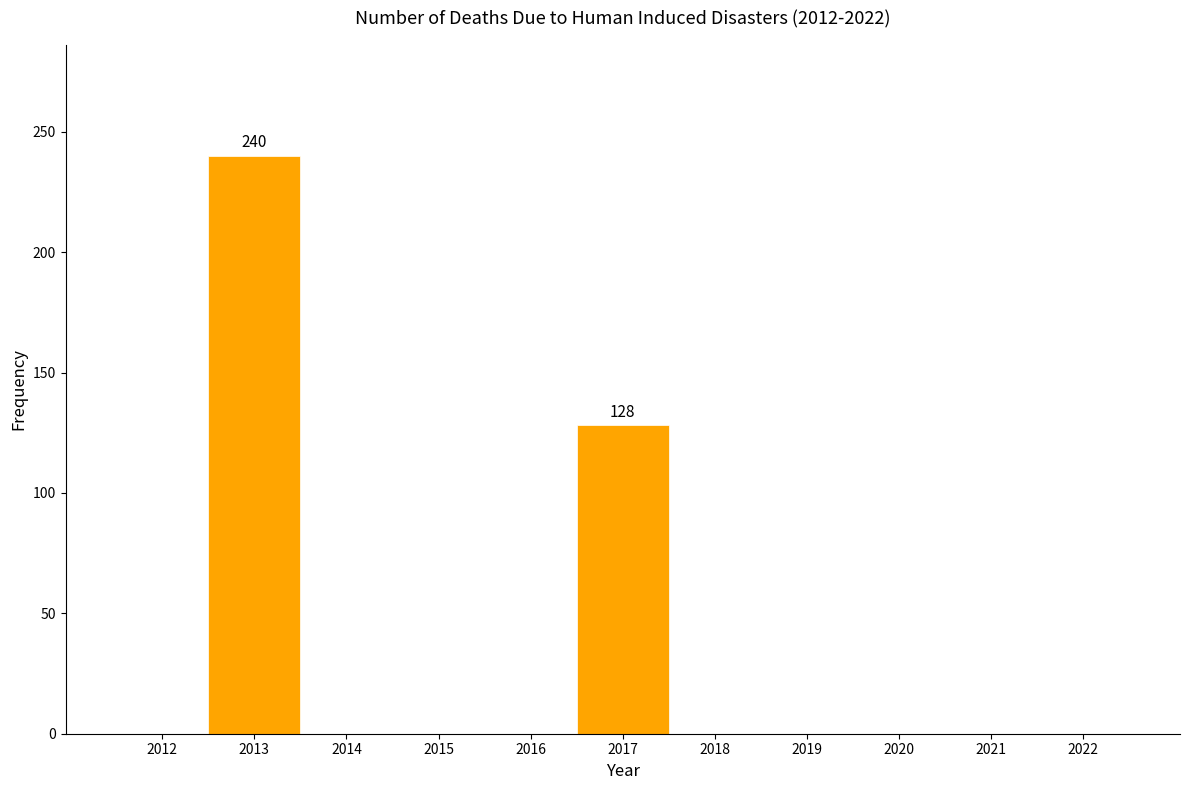

Over which range of the x-axis is the bar tallest?

2012.5 to 2013.5